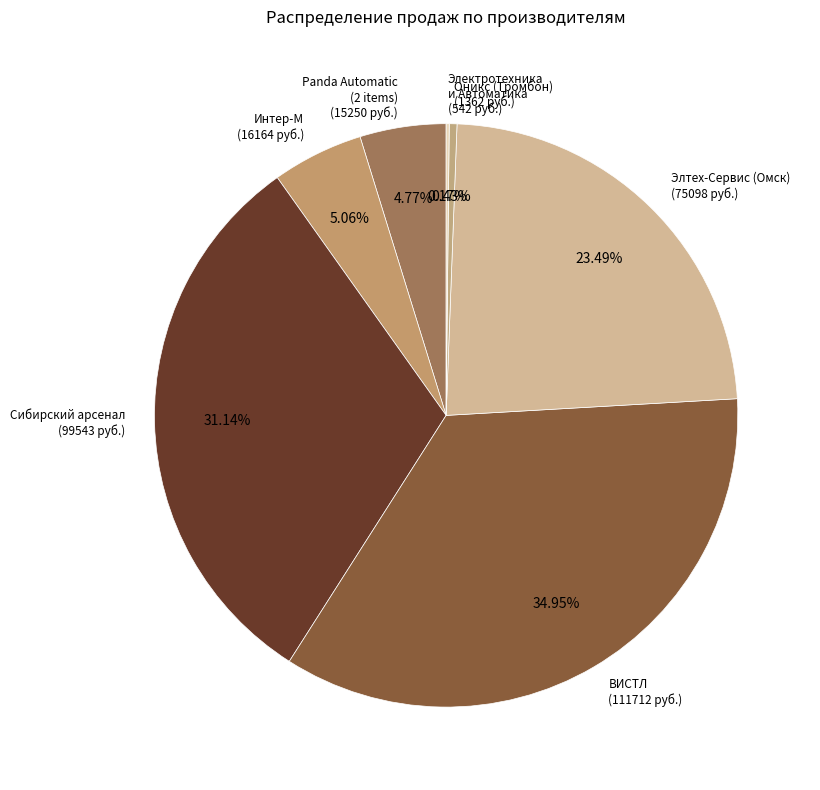

What is the largest slice in the pie chart?

ВИСТЛ
(Соната-К-120М)